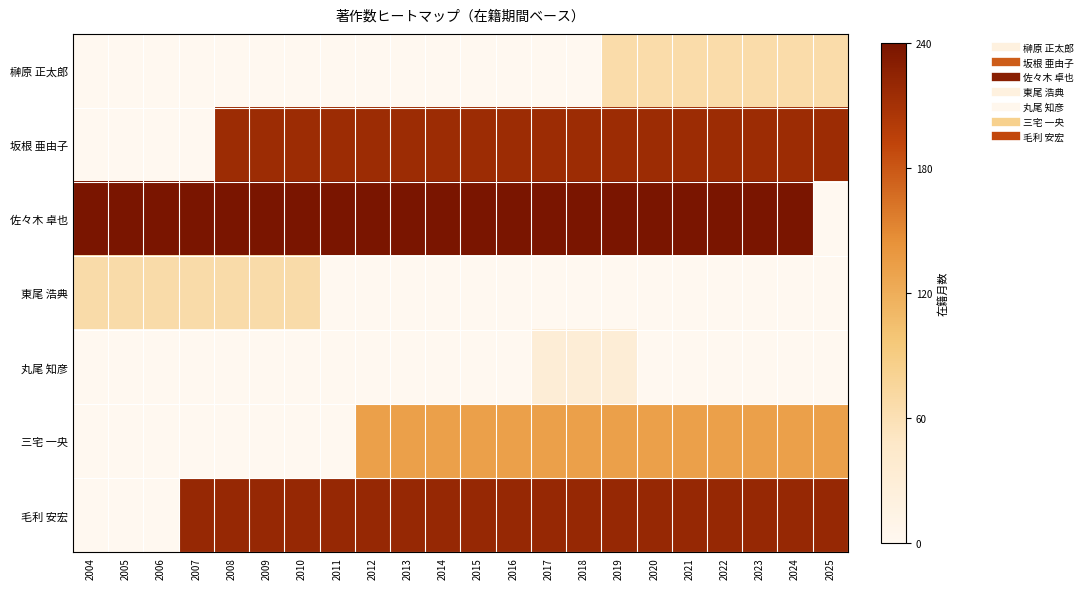

Reading left to right, extract all data points from this chart.

榊原 正太郎: 2004=0.0	2005=0.0	2006=0.0	2007=0.0	2008=0.0	2009=0.0	2010=0.0	2011=0.0	2012=0.0	2013=0.0	2014=0.0	2015=0.0	2016=0.0	2017=0.0	2018=0.0	2019=0.3	2020=0.3	2021=0.3	2022=0.3	2023=0.3	2024=0.3	2025=0.3
坂根 亜由子: 2004=0.0	2005=0.0	2006=0.0	2007=0.0	2008=0.9	2009=0.9	2010=0.9	2011=0.9	2012=0.9	2013=0.9	2014=0.9	2015=0.9	2016=0.9	2017=0.9	2018=0.9	2019=0.9	2020=0.9	2021=0.9	2022=0.9	2023=0.9	2024=0.9	2025=0.9
佐々木 卓也: 2004=1.0	2005=1.0	2006=1.0	2007=1.0	2008=1.0	2009=1.0	2010=1.0	2011=1.0	2012=1.0	2013=1.0	2014=1.0	2015=1.0	2016=1.0	2017=1.0	2018=1.0	2019=1.0	2020=1.0	2021=1.0	2022=1.0	2023=1.0	2024=1.0	2025=0.0
東尾 浩典: 2004=0.3	2005=0.3	2006=0.3	2007=0.3	2008=0.3	2009=0.3	2010=0.3	2011=0.0	2012=0.0	2013=0.0	2014=0.0	2015=0.0	2016=0.0	2017=0.0	2018=0.0	2019=0.0	2020=0.0	2021=0.0	2022=0.0	2023=0.0	2024=0.0	2025=0.0
丸尾 知彦: 2004=0.0	2005=0.0	2006=0.0	2007=0.0	2008=0.0	2009=0.0	2010=0.0	2011=0.0	2012=0.0	2013=0.0	2014=0.0	2015=0.0	2016=0.0	2017=0.1	2018=0.1	2019=0.1	2020=0.0	2021=0.0	2022=0.0	2023=0.0	2024=0.0	2025=0.0
三宅 一央: 2004=0.0	2005=0.0	2006=0.0	2007=0.0	2008=0.0	2009=0.0	2010=0.0	2011=0.0	2012=0.6	2013=0.6	2014=0.6	2015=0.6	2016=0.6	2017=0.6	2018=0.6	2019=0.6	2020=0.6	2021=0.6	2022=0.6	2023=0.6	2024=0.6	2025=0.6
毛利 安宏: 2004=0.0	2005=0.0	2006=0.0	2007=0.9	2008=0.9	2009=0.9	2010=0.9	2011=0.9	2012=0.9	2013=0.9	2014=0.9	2015=0.9	2016=0.9	2017=0.9	2018=0.9	2019=0.9	2020=0.9	2021=0.9	2022=0.9	2023=0.9	2024=0.9	2025=0.9